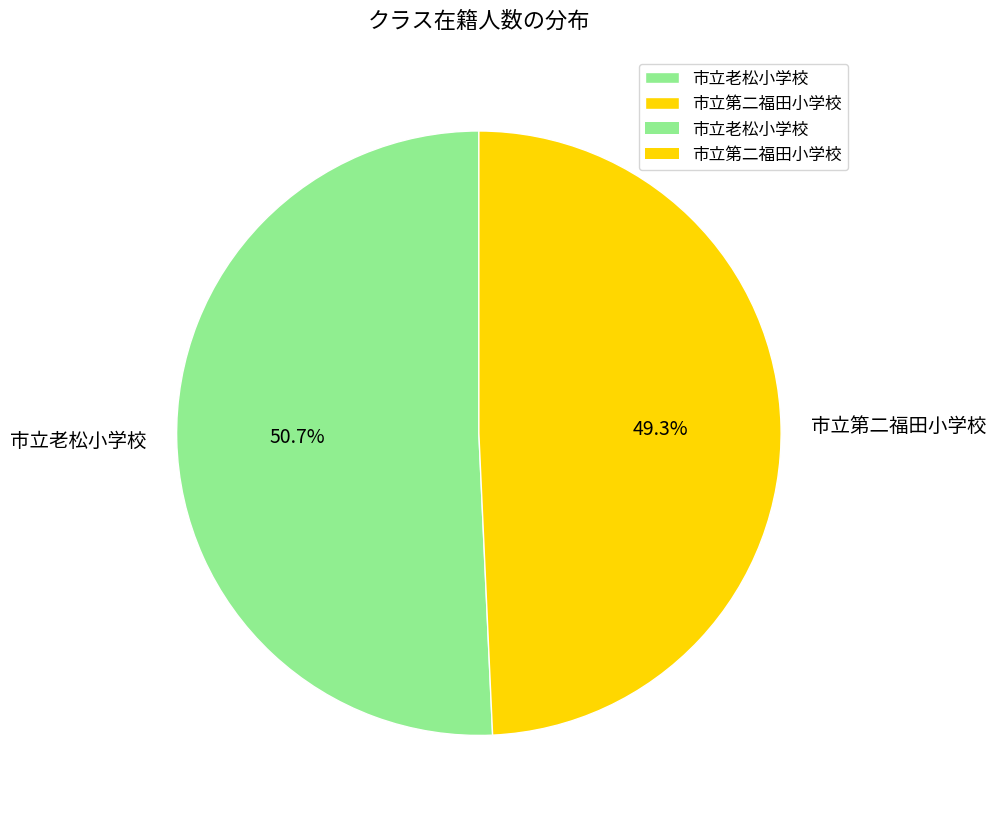

How many slices are in this pie chart?

2